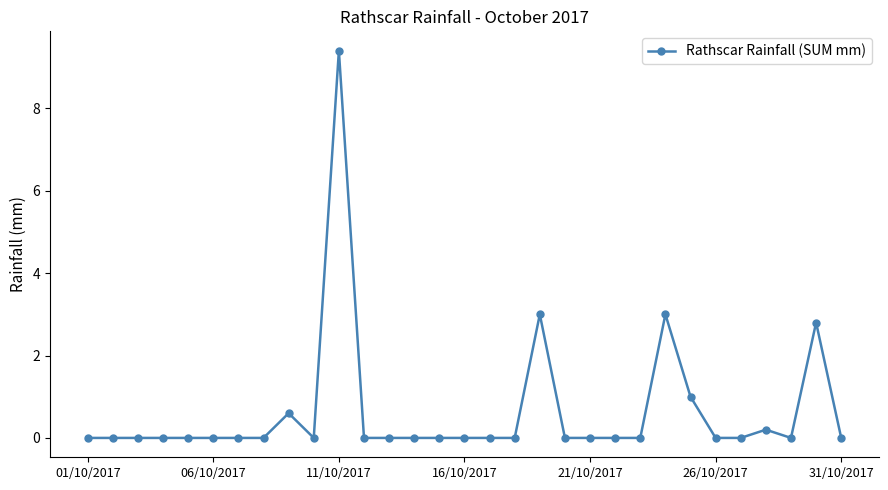

True or false: there are more than 0 points higher than both neighbors.

True